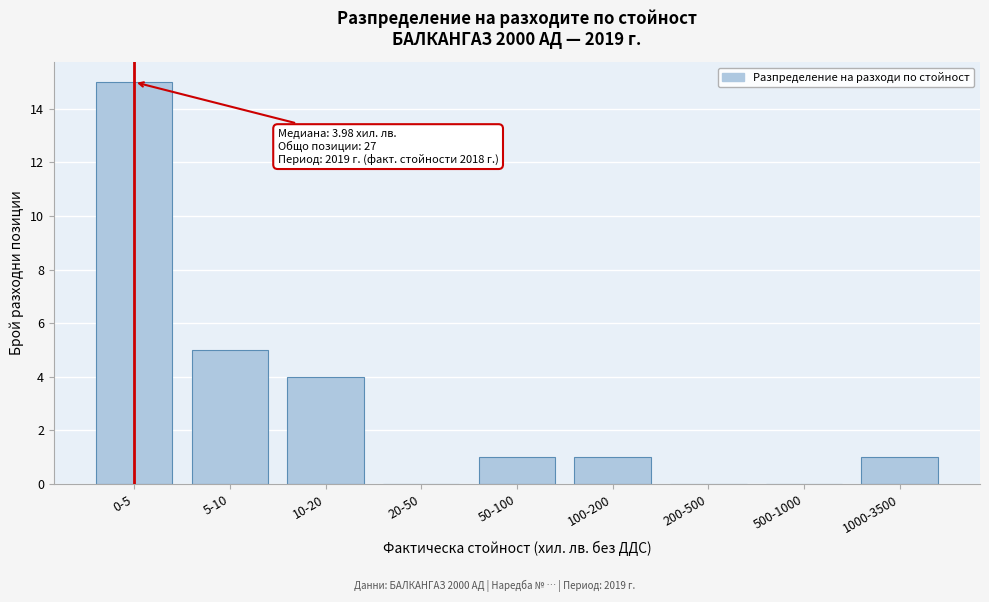

Reading left to right, what are all the values shown in this chart?

0-5=15	5-10=5	10-20=4	20-50=0	50-100=1	100-200=1	200-500=0	500-1000=0	1000-3500=1